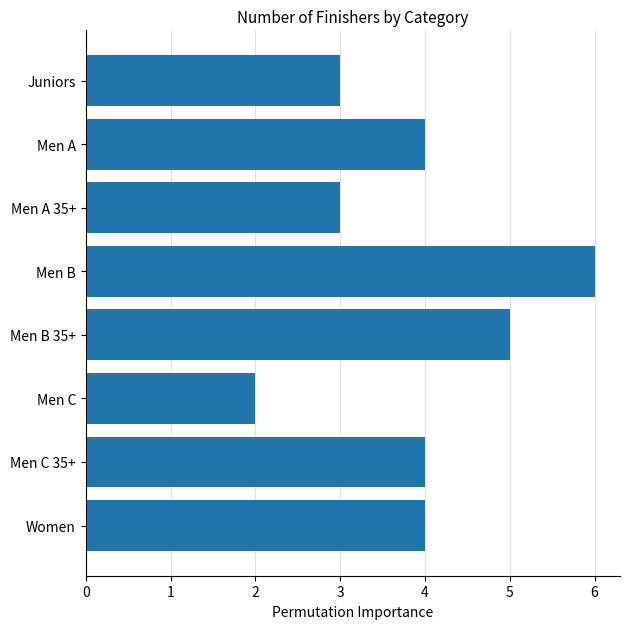

Reading top to bottom, list all the values displayed in this chart.

Juniors=3	Men A=4	Men A 35+=3	Men B=6	Men B 35+=5	Men C=2	Men C 35+=4	Women=4